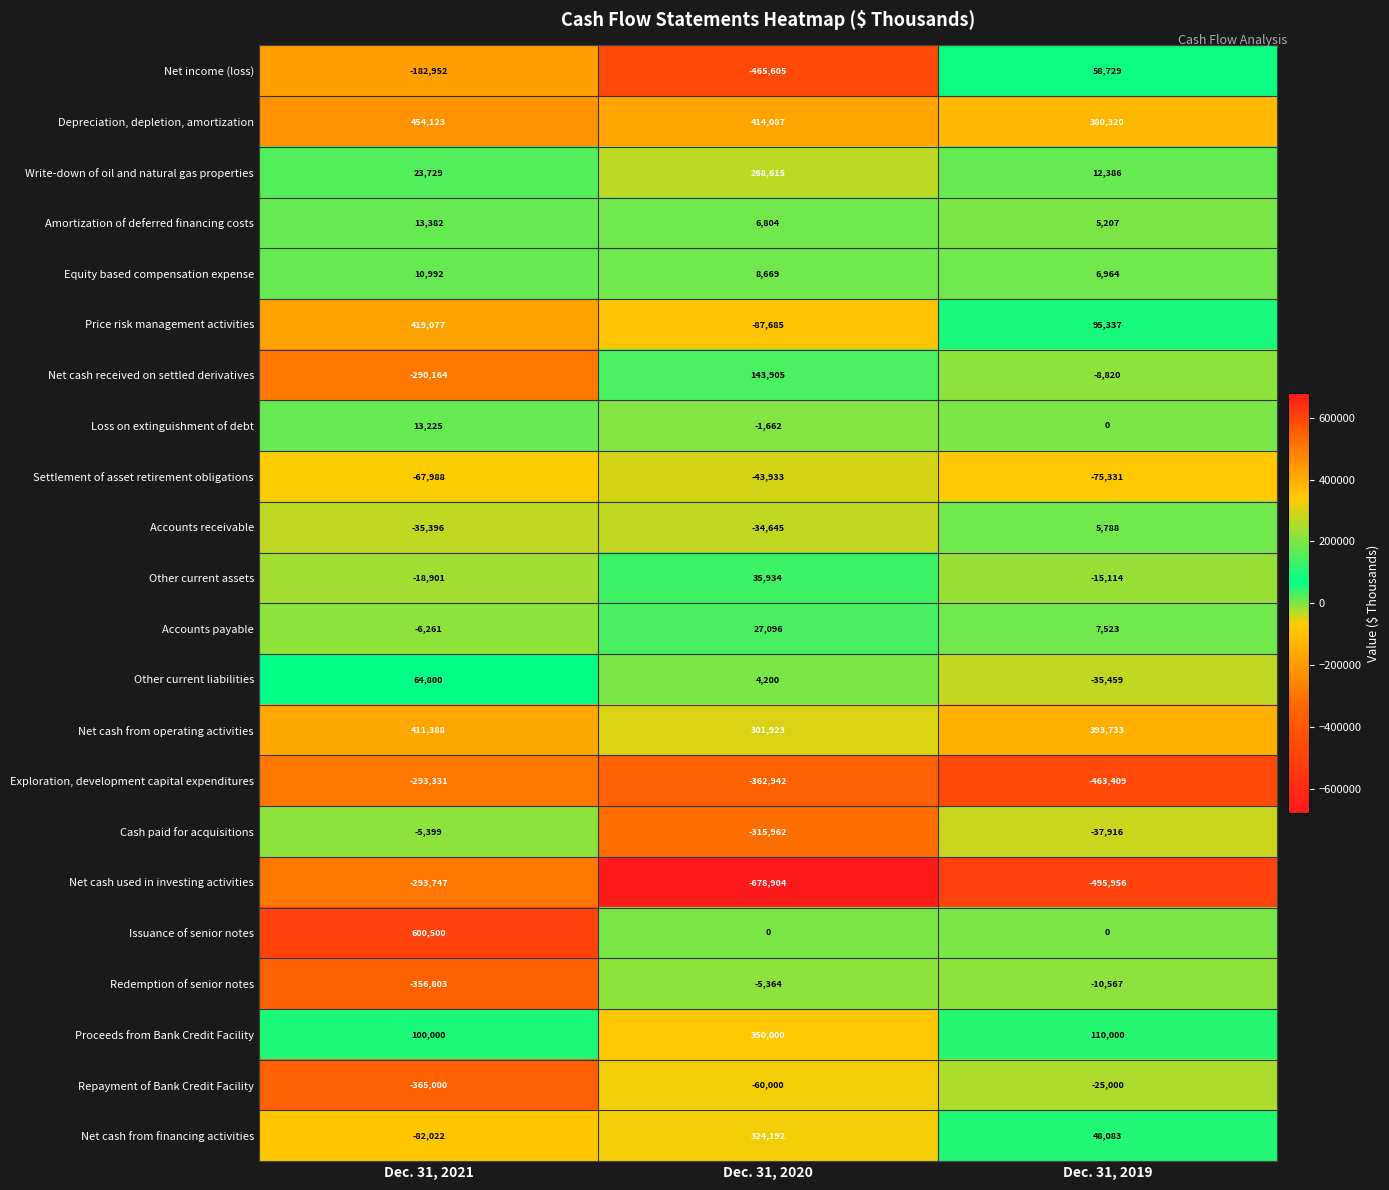

Where does the Accounts receivable series first go above -34645?

Dec. 31, 2019